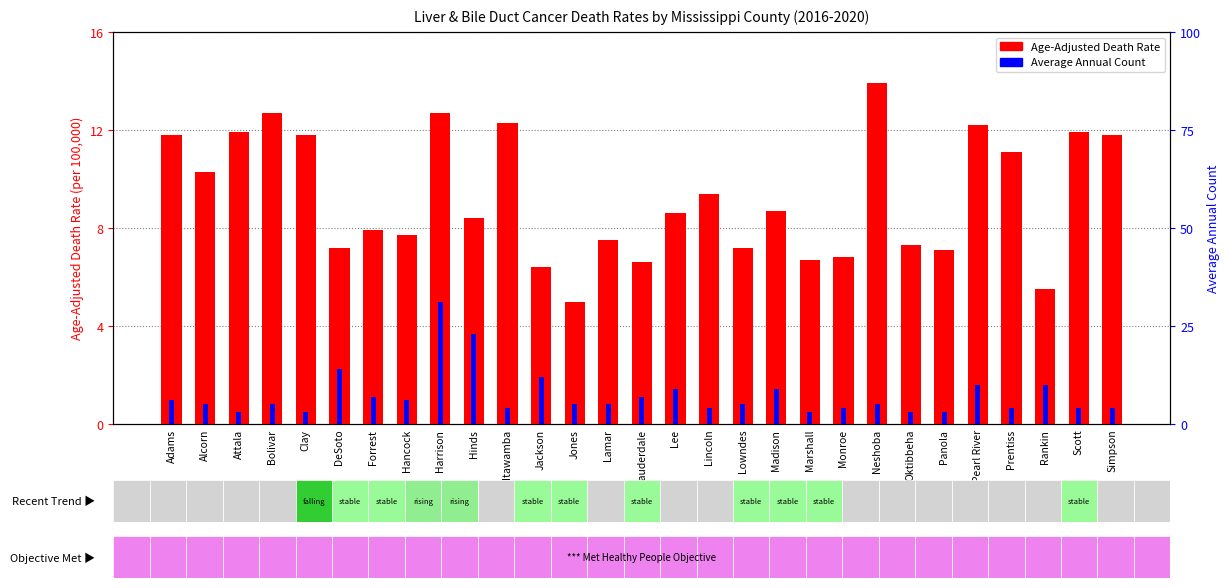

What is the total value across all series at Marshall?

9.7